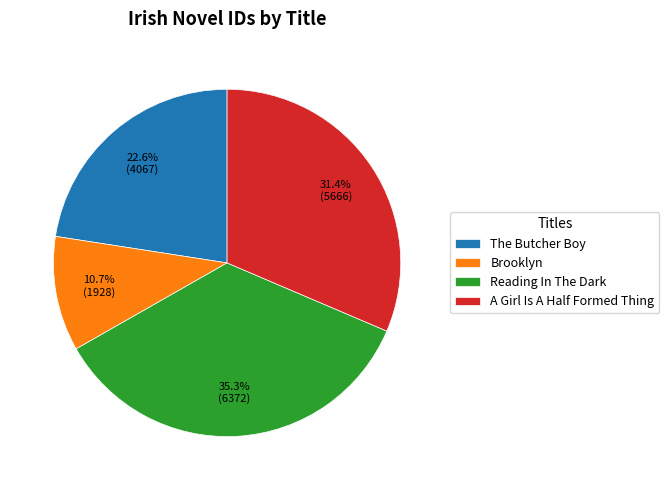

What percentage do A Girl Is A Half Formed Thing and Brooklyn together represent?

42.1%